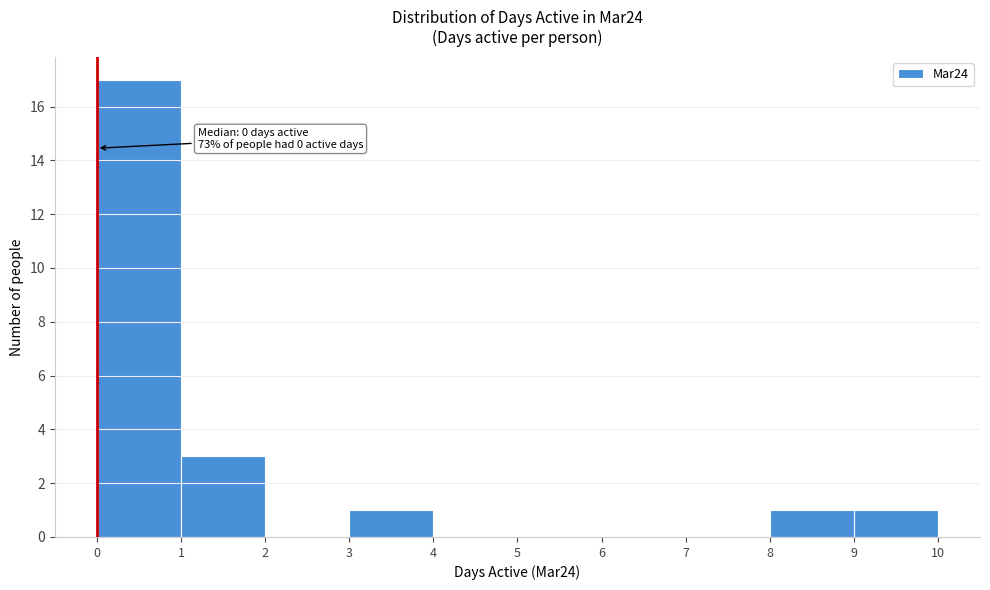

Over which range of the x-axis is the bar tallest?

0 to 1